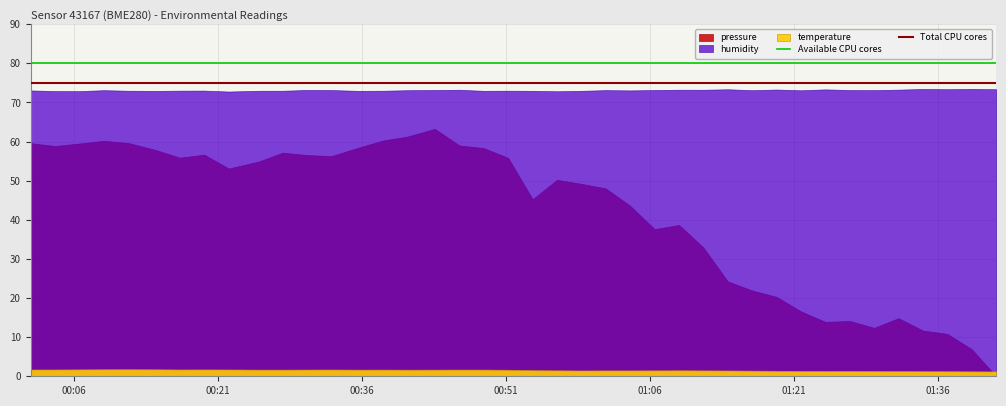

What is the value of the Available CPU cores point at the 2nd from the left?

80